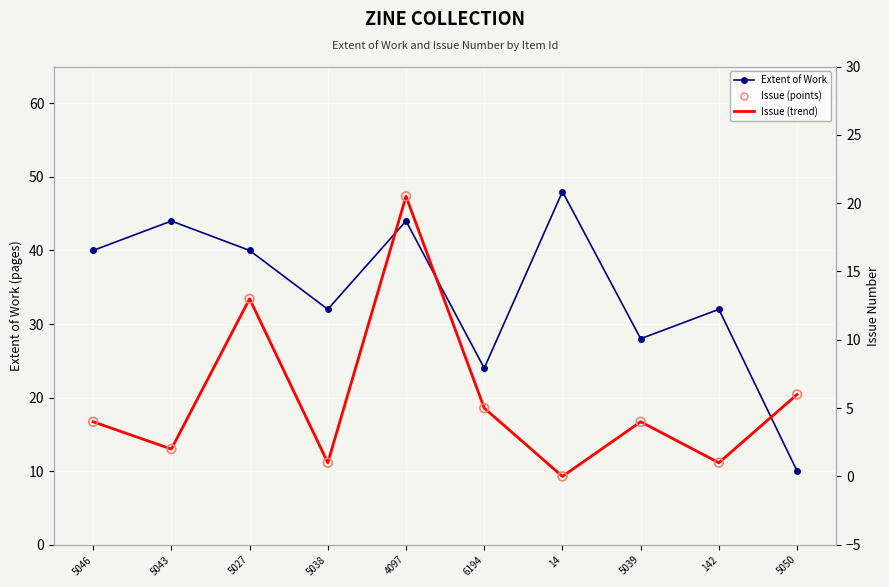

At how many categories does at least one series exceed 23?

9